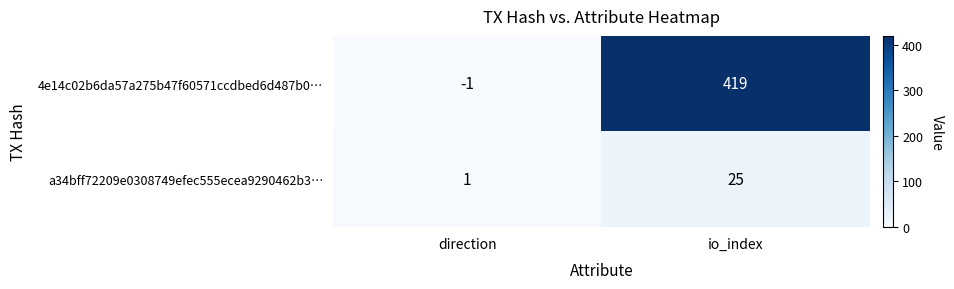

How many distinct data groups are displayed?

2